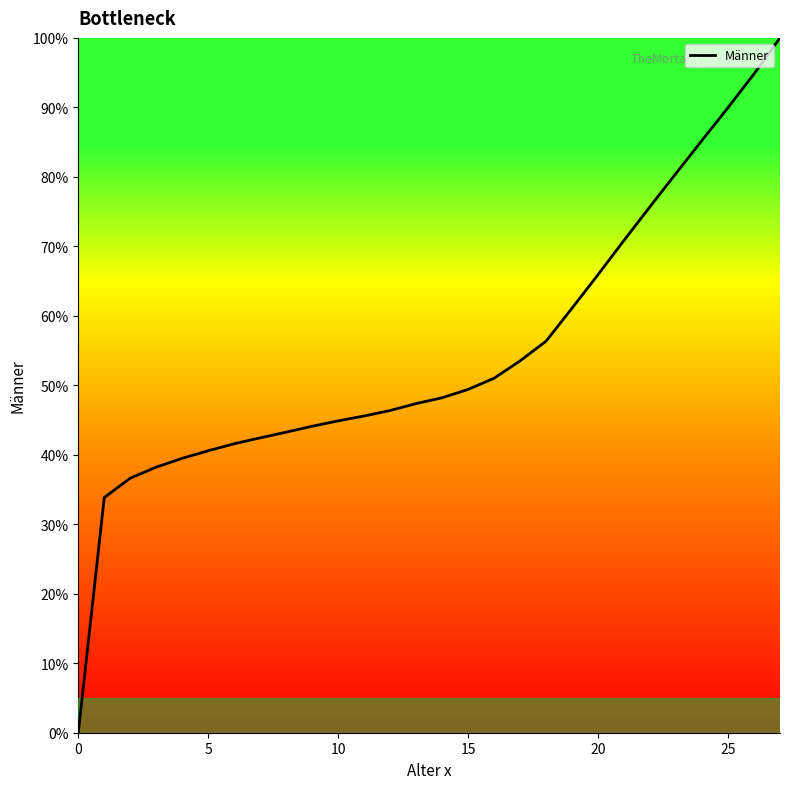

What is the greatest value displayed?

100.0